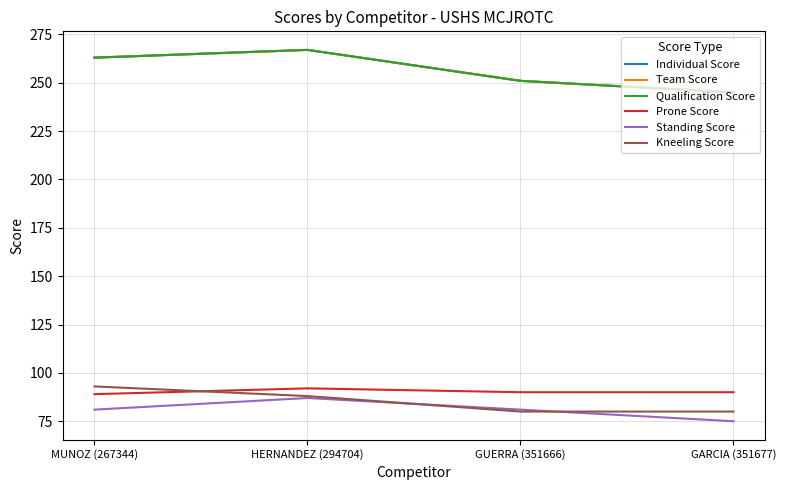

Is this an area chart (filled region under the line)?

No